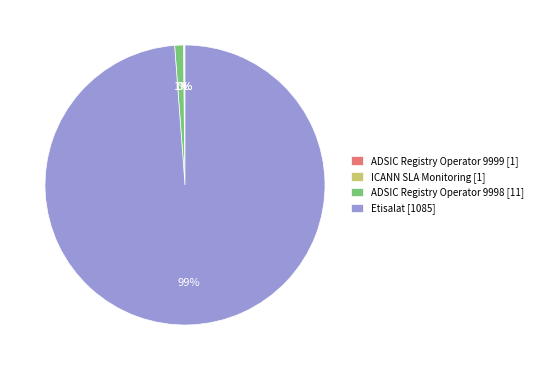

True or false: Etisalat [1085] accounts for 91% of the total.

False